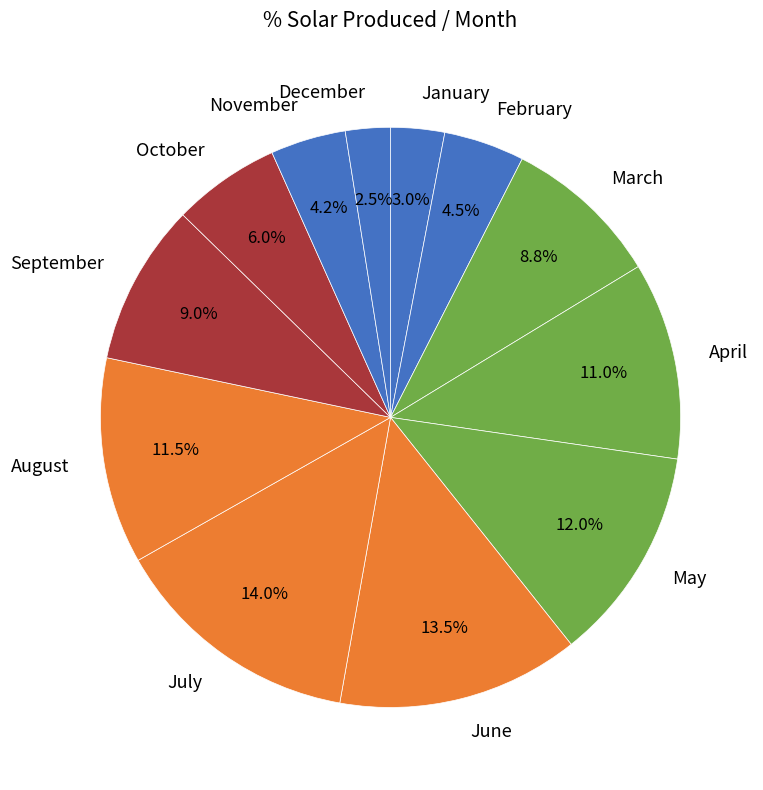

Which has a higher value, June or February?

June